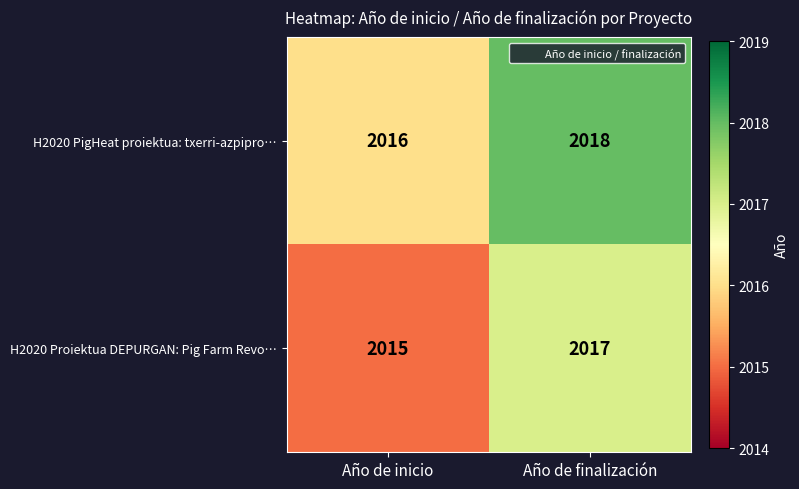

Reading left to right, extract all data points from this chart.

H2020 PigHeat proiektua: txerri-azpipro…: Año de inicio=2016	Año de finalización=2018
H2020 Proiektua DEPURGAN: Pig Farm Revo…: Año de inicio=2015	Año de finalización=2017